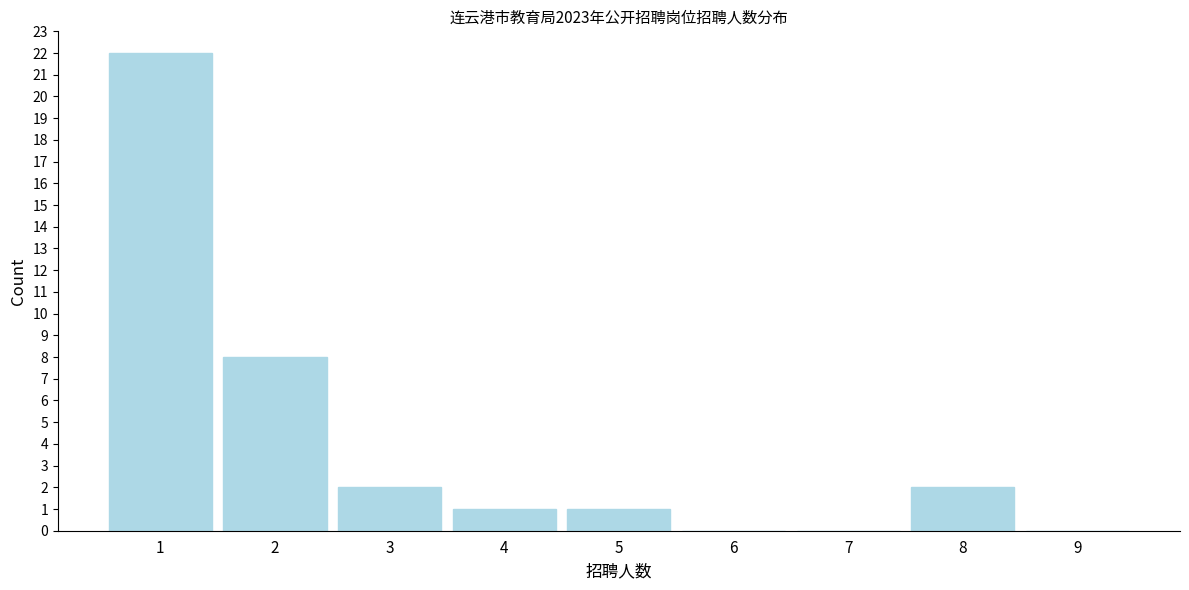

Reading left to right, what are all the values shown in this chart?

1=22	2=8	3=2	4=1	5=1	6=0	7=0	8=2	9=0